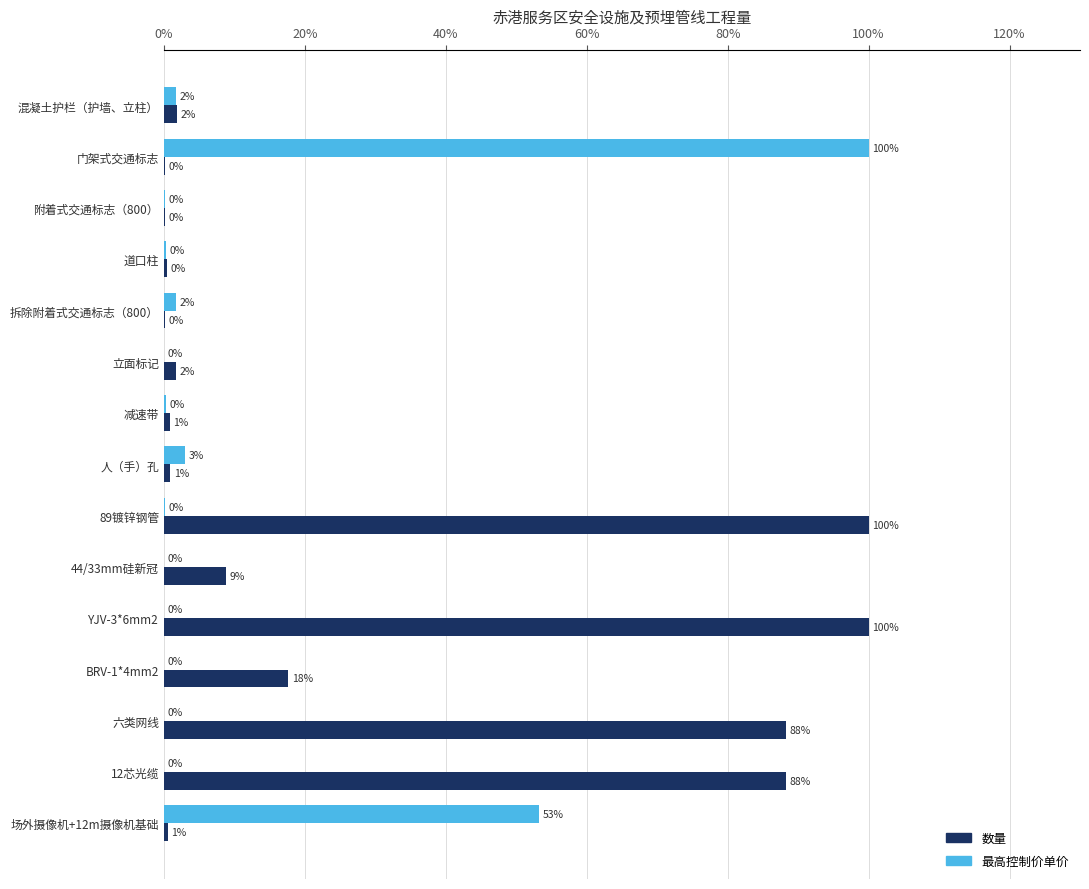

The 数量 series shows 11.6 at BRV-1*4mm2. True or false?

False